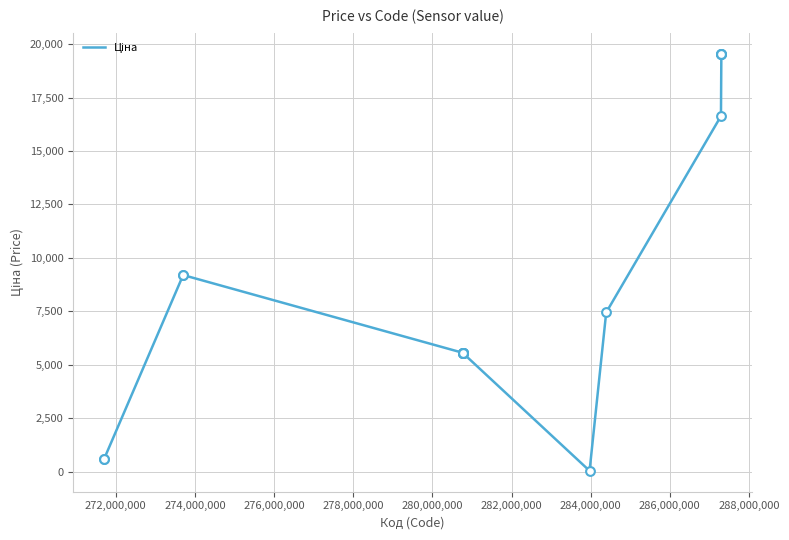

What is the maximum value shown in the chart?

19564.9